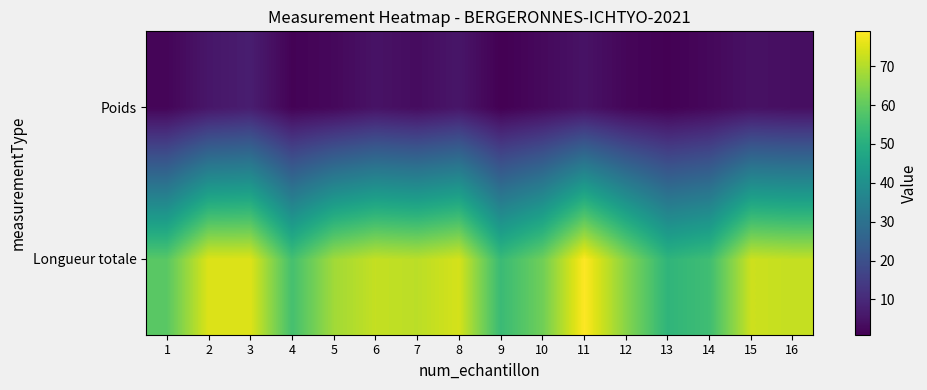

Reading left to right, transcribe all the data shown in this chart.

Longueur totale: 1=59.0	2=75.0	3=75.0	4=56.0	5=68.0	6=72.0	7=71.0	8=74.0	9=54.0	10=62.0	11=79.0	12=65.0	13=52.0	14=55.0	15=73.0	16=72.0
Poids: 1=1.9	2=5.6	3=7.2	4=1.4	5=2.5	6=4.8	7=3.4	8=5.5	9=0.9	10=2.8	11=4.8	12=2.1	13=1.1	14=2.5	15=4.5	16=3.9